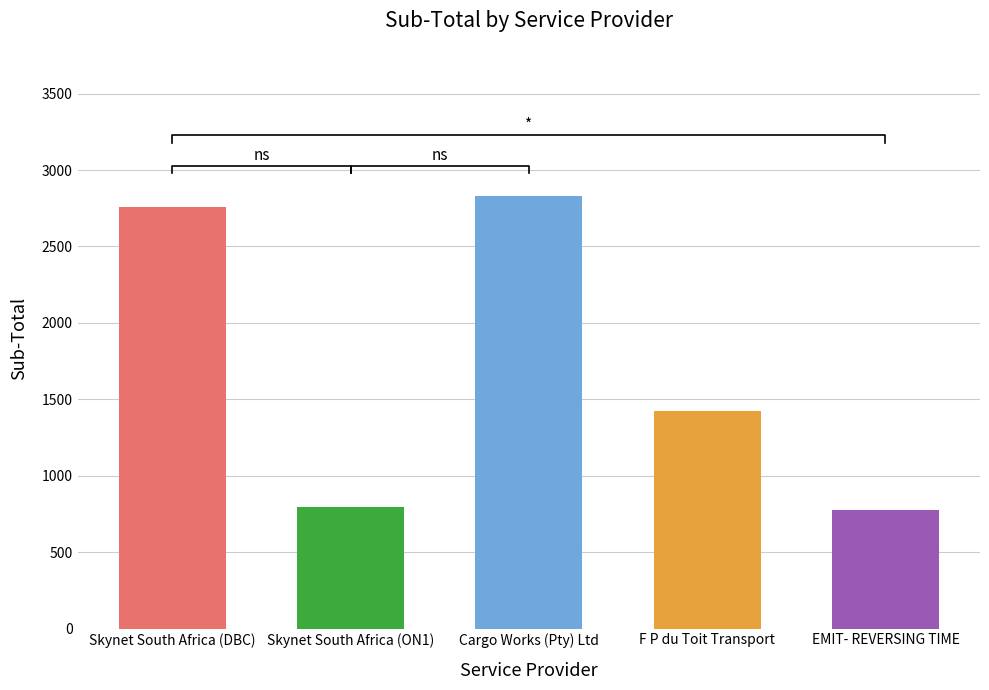

What is the ratio of the value at Skynet South Africa (ON1) to the value at Skynet South Africa (DBC)?

0.3